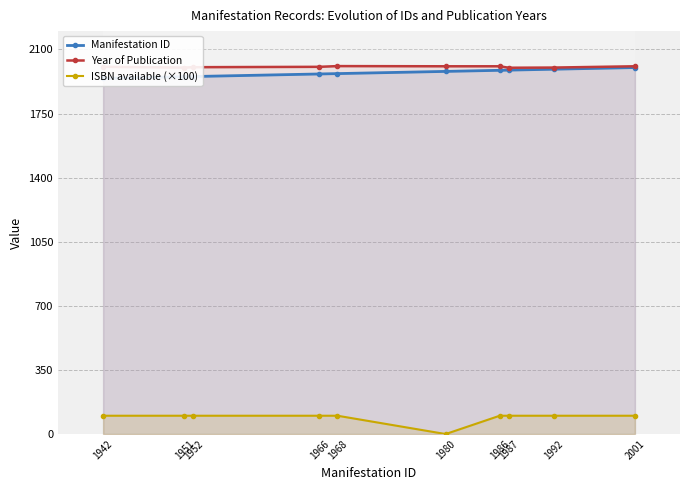

How many Year of Publication values are between 2001 and 2008?

8